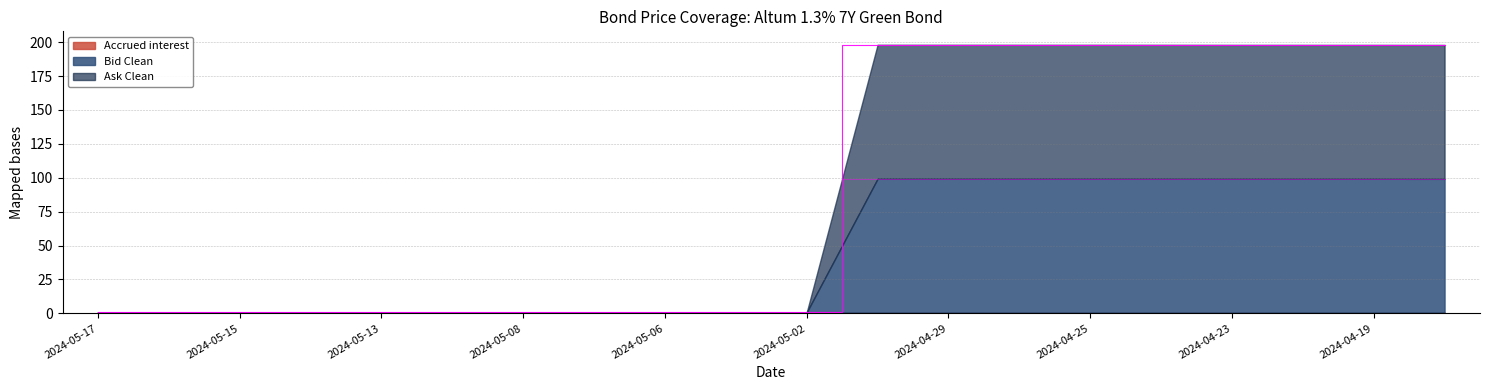

How many data points does each series have?

20